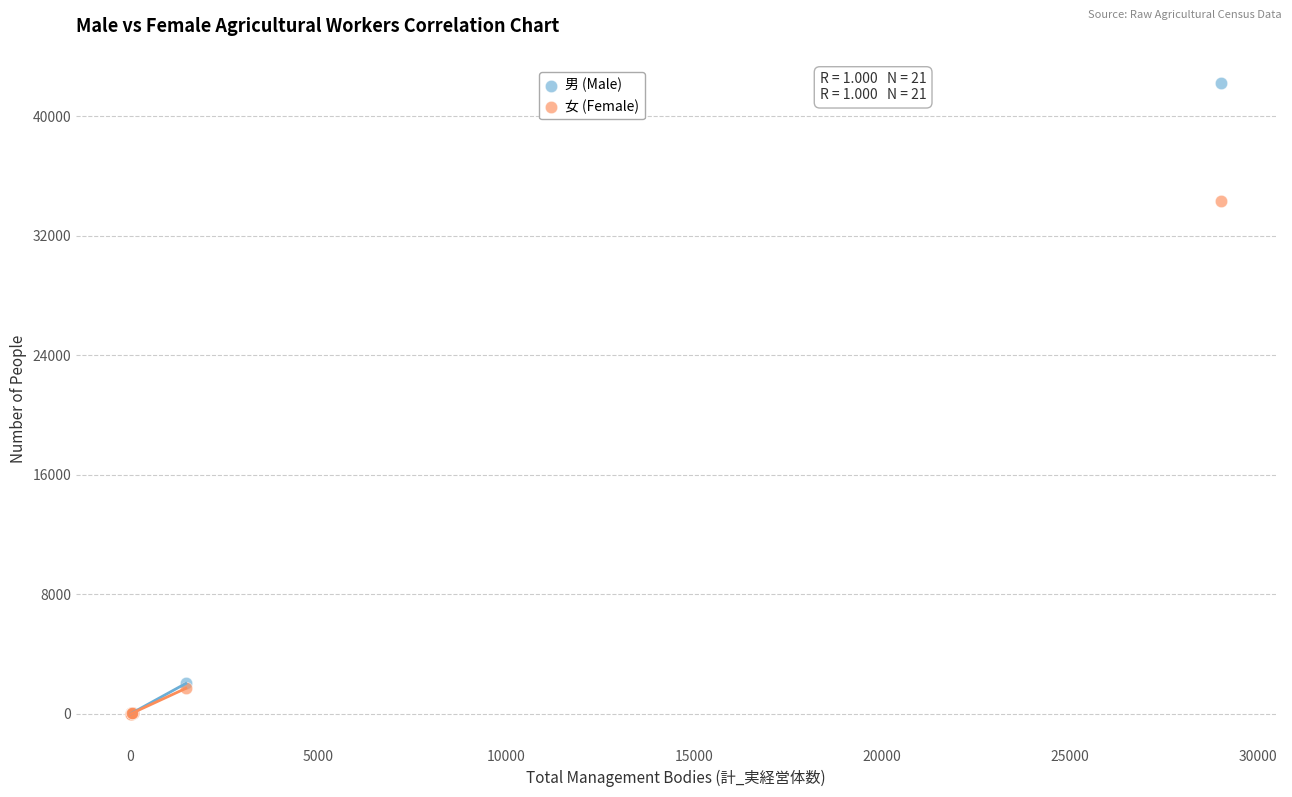

Across all series, what Y value is closest to 21115?

34337